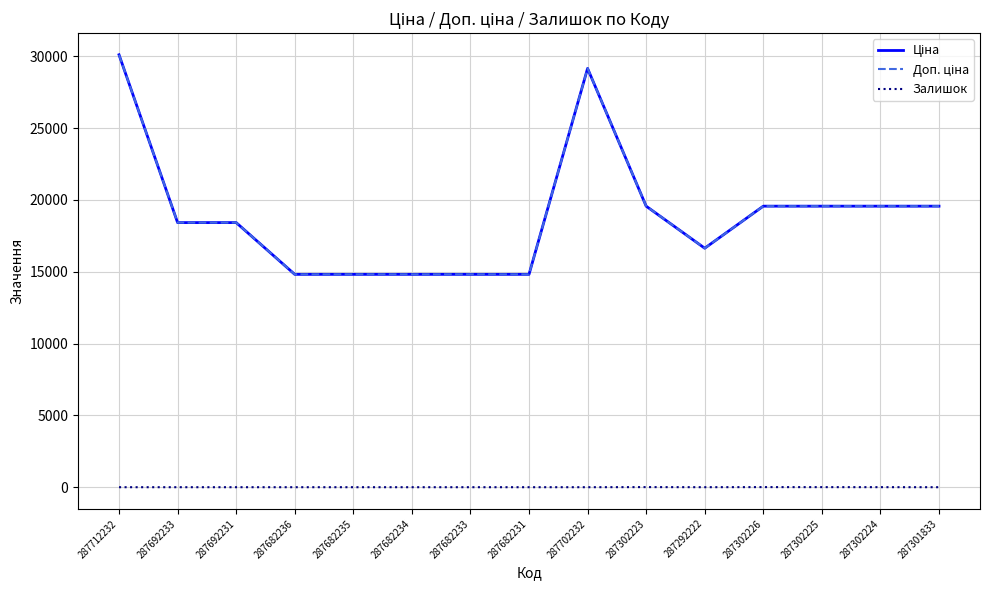

What is the difference between the maximum and minimum values in the Ціна series?

15285.2